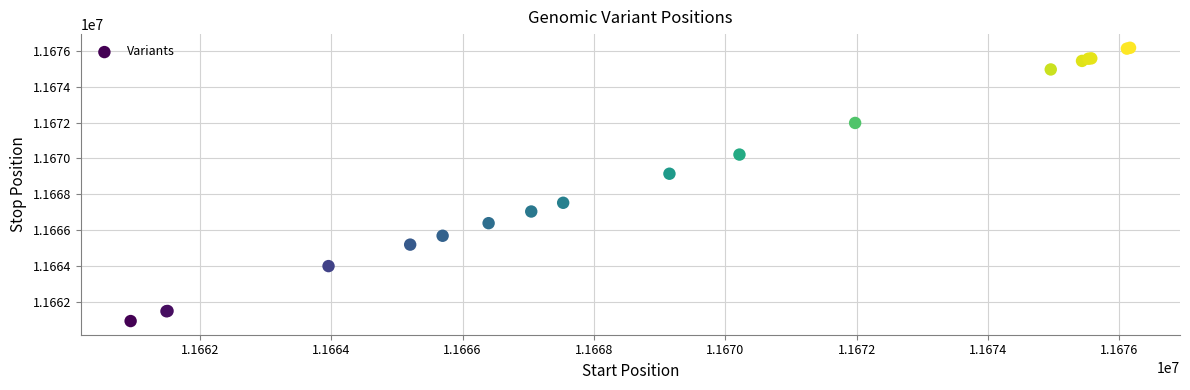

What Y value in the scatter plot is closest to 11668554?

11669150